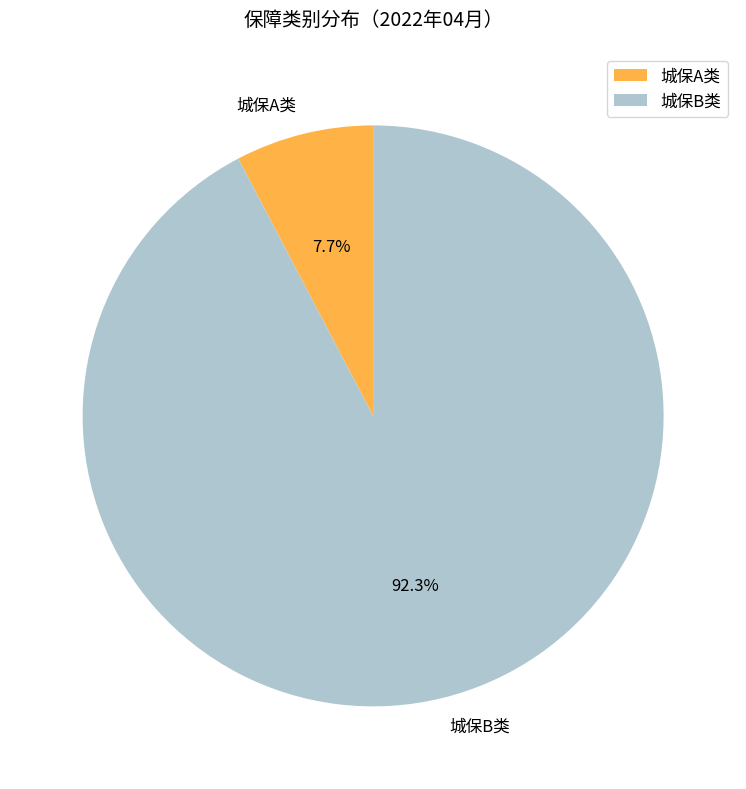

To the nearest percent, what portion does 城保A类 represent?

8%